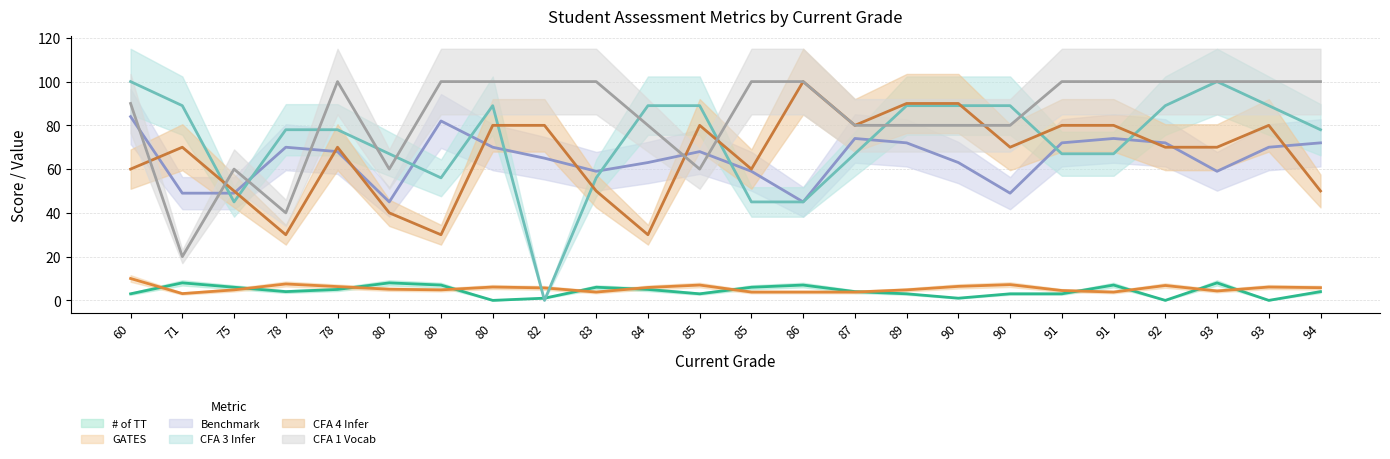

The value of Benchmark at 82 is 65.0. True or false?

True